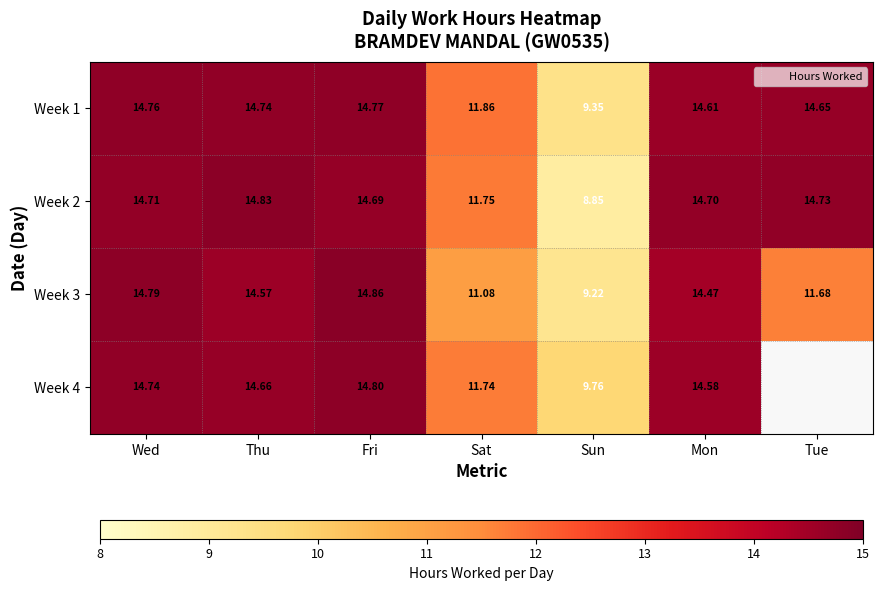

What is the difference between the second highest and minimum values in the Week 1 series?

5.4